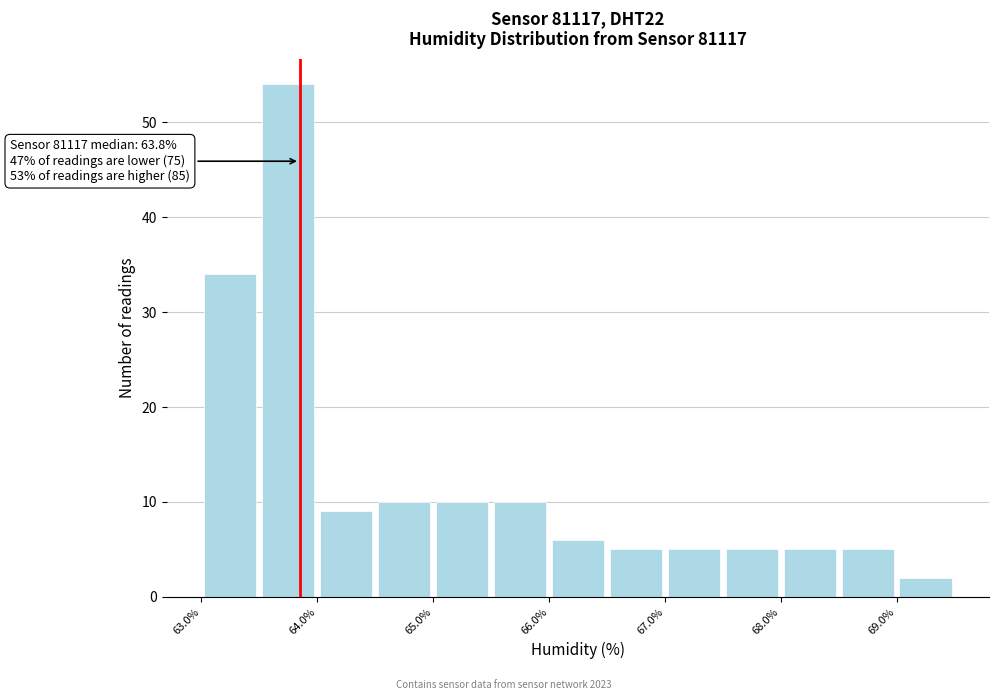

Which range on the x-axis has the tallest bar?

63.45 to 63.95